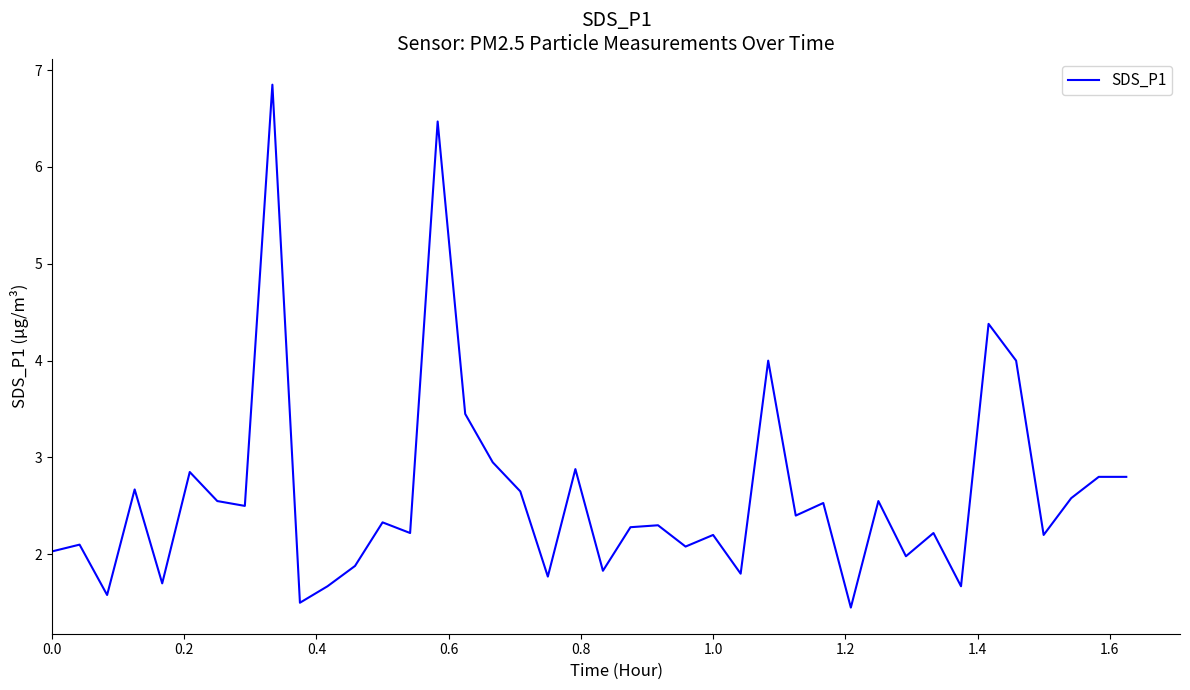

How many lines are shown in the chart?

1